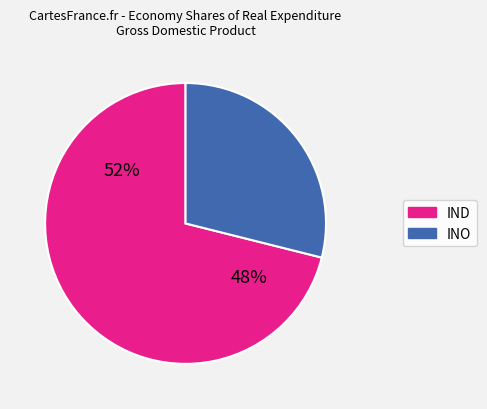

Does INO account for over 50% of the chart?

No